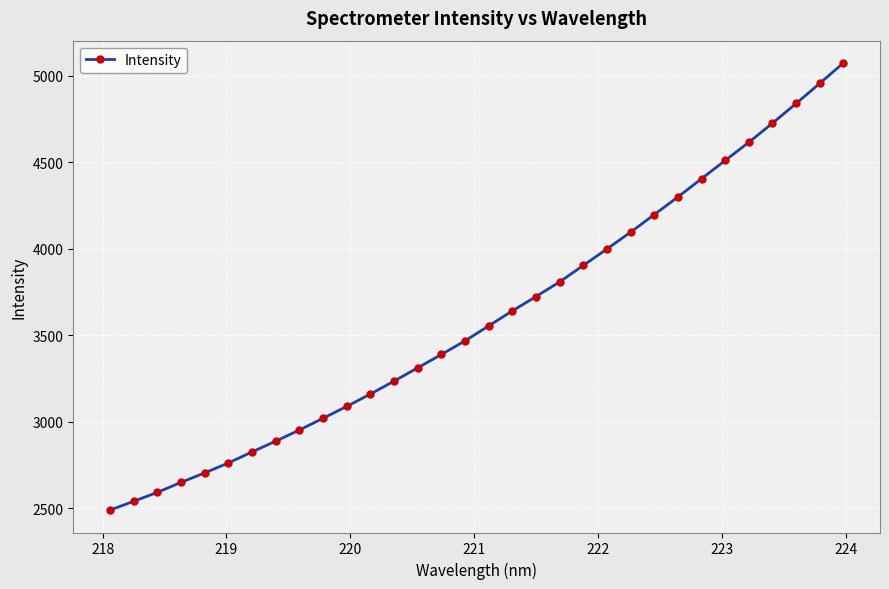

What is the smallest value displayed?

2489.6